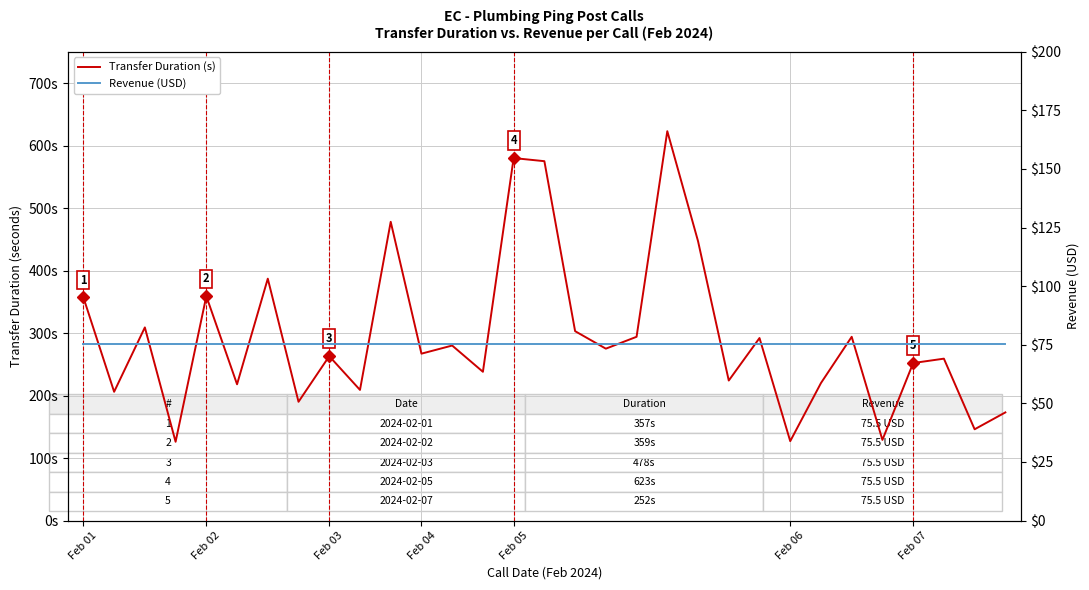

In Transfer Duration (s), how many points are lower than both neighbors (excluding endpoints)?

12